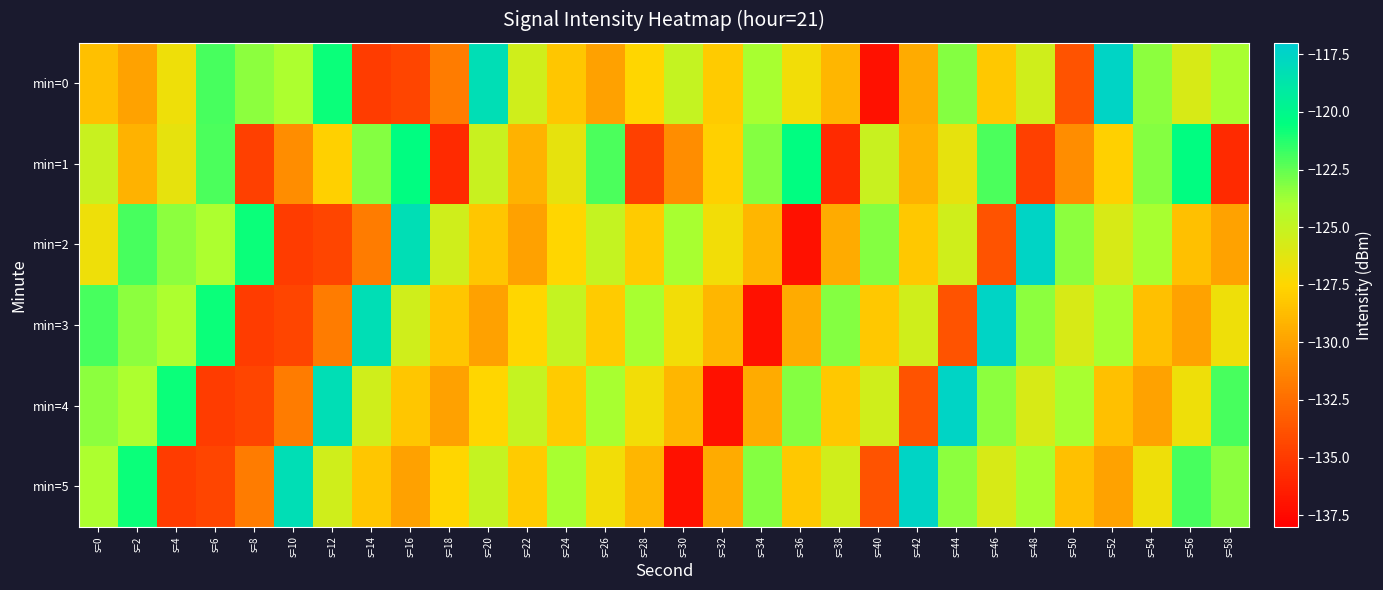

Which series has the largest range (max minus min)?

min=0